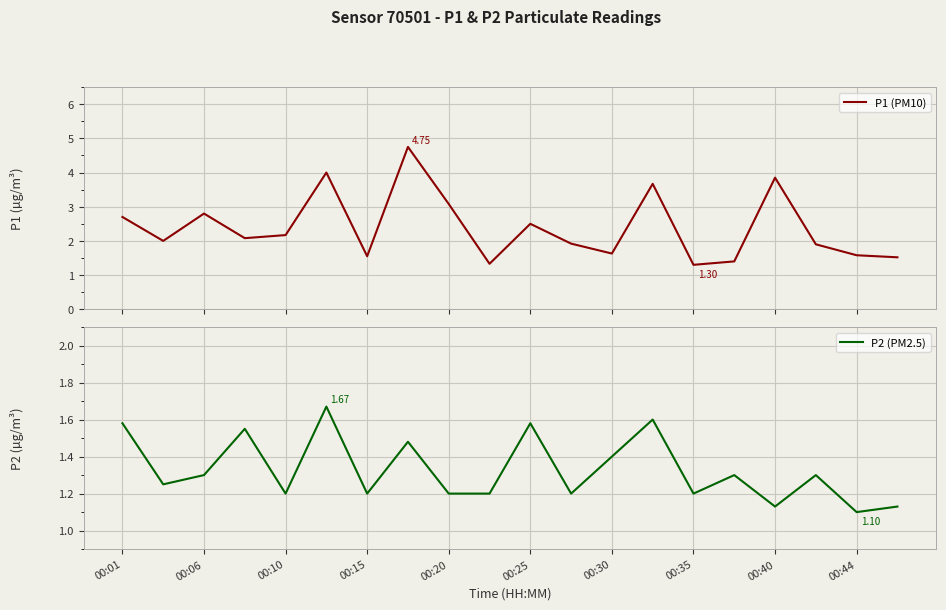

What is the difference between the maximum and minimum values in the P2 (PM2.5) series?

0.6